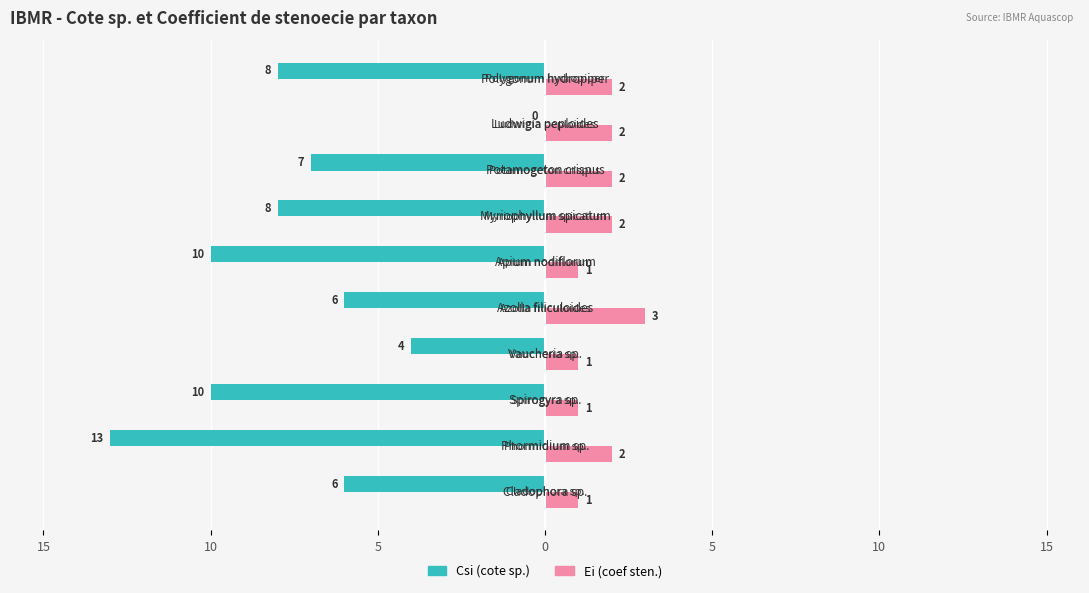

Reading left to right, list all the values displayed in this chart.

Csi (cote sp.): -6	-13	-10	-4	-6	-10	-8	-7	0	-8
Ei (coef sten.): 1	2	1	1	3	1	2	2	2	2